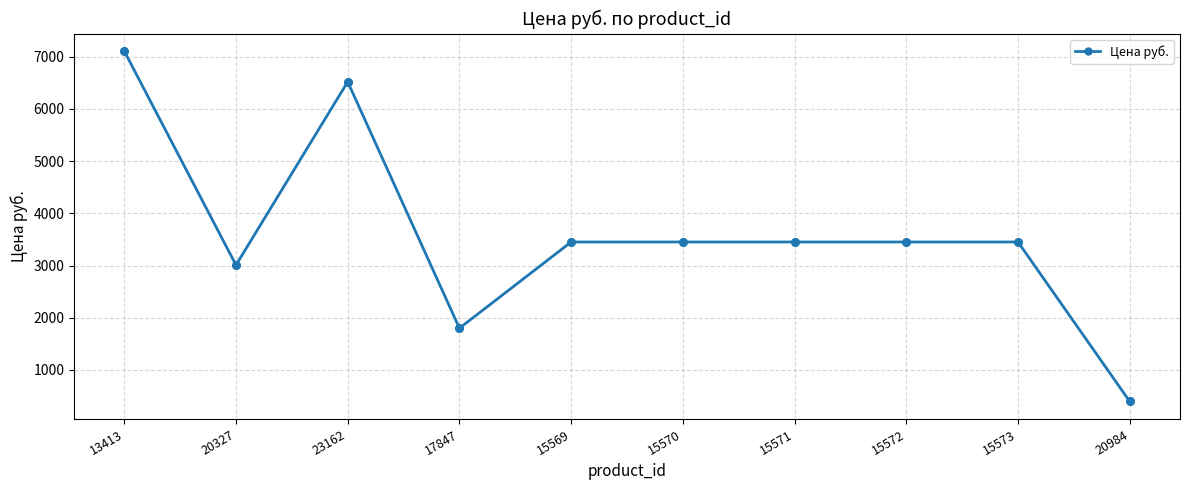

Between 17847 and 15570, which is larger?

15570